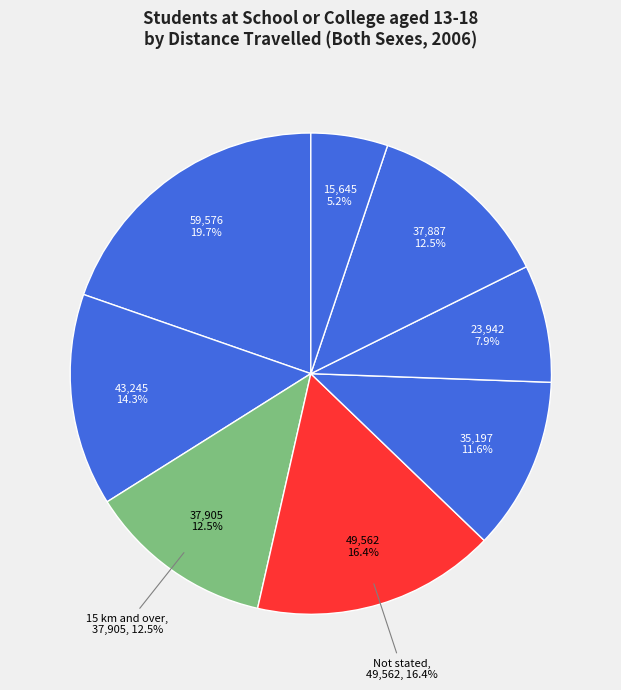

To the nearest percent, what portion does 4 kilometres represent?

5%